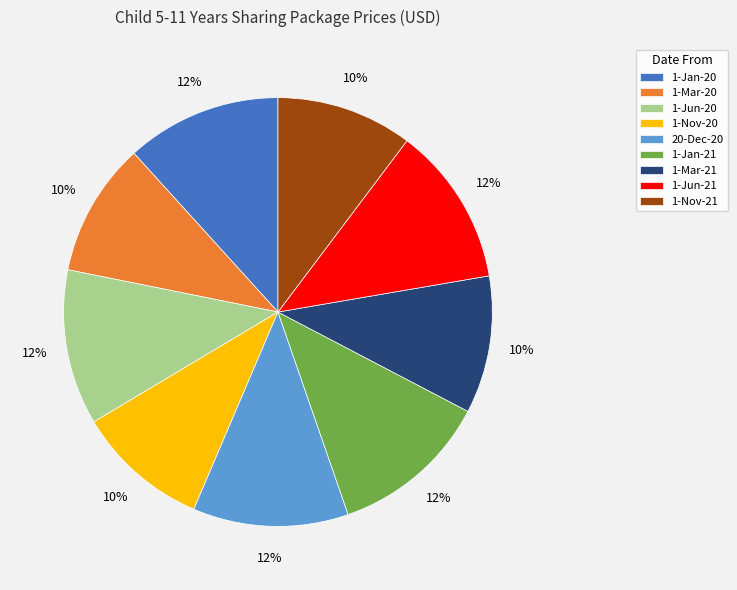

Does any single category account for the majority?

No